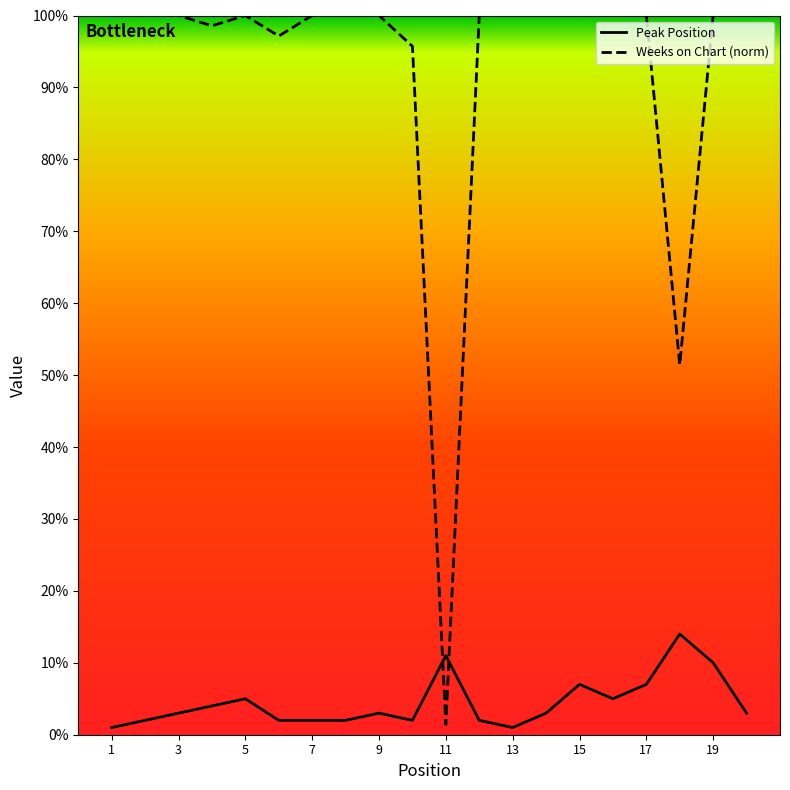

How many distinct data groups are displayed?

2